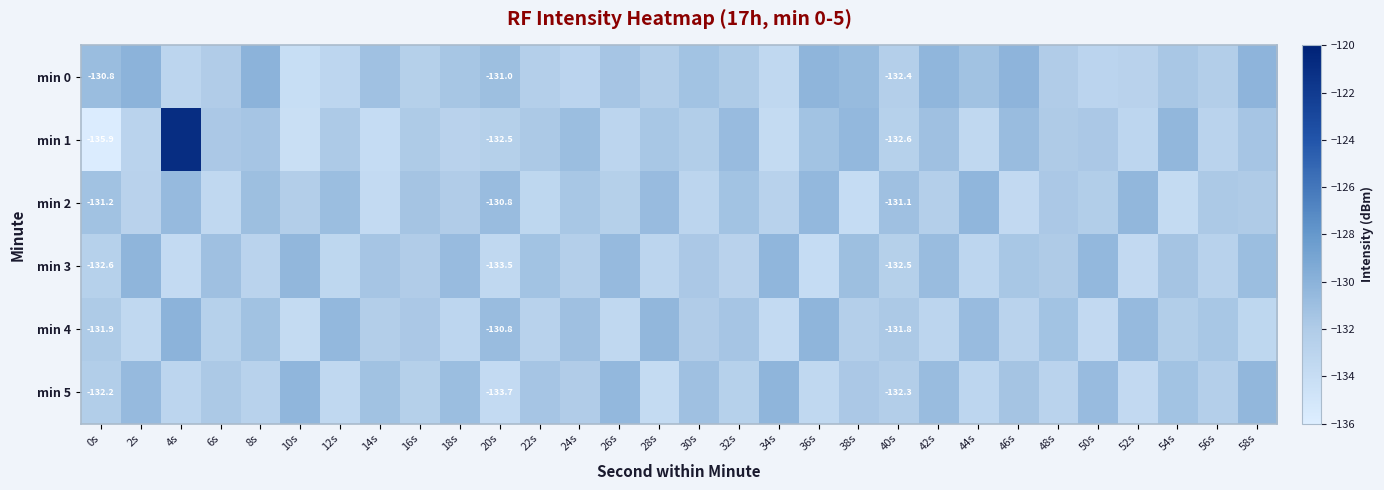

Read the min 3 value at 52s.

-133.6